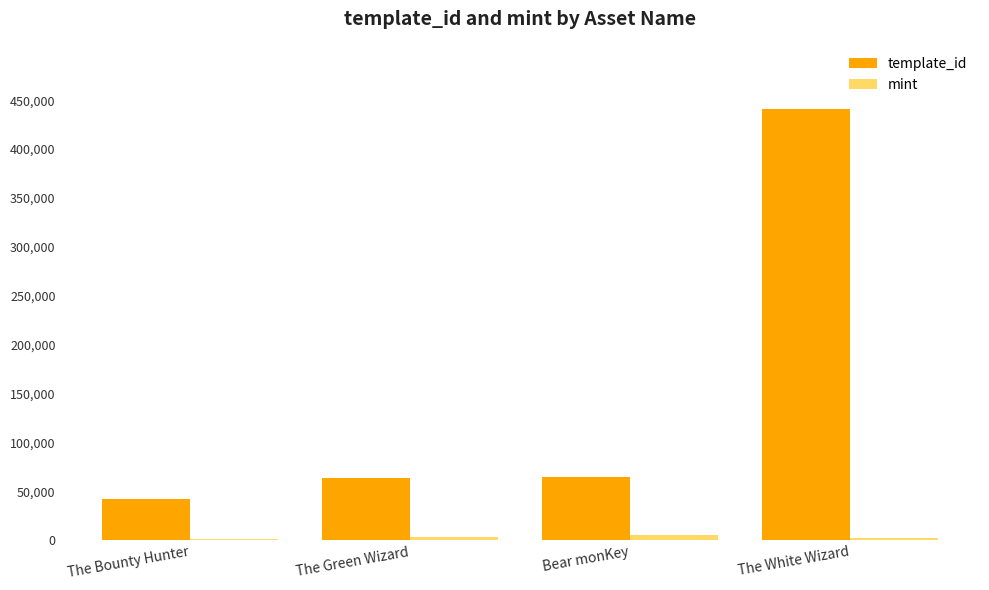

Which label corresponds to the largest value in the chart?

The White Wizard